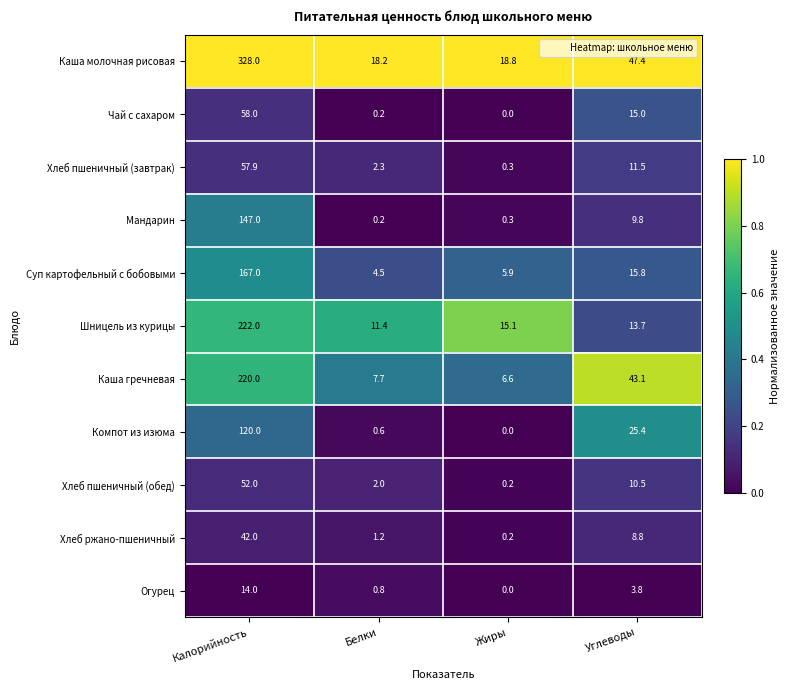

List the labels in order of Компот из изюма value, smallest first.

Жиры, Белки, Углеводы, Калорийность